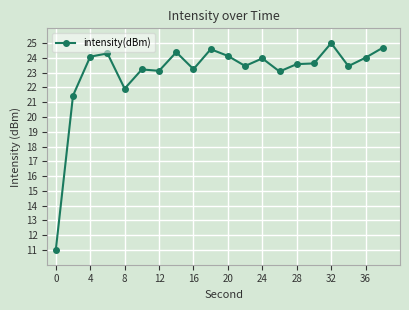

What is the value of the 20th point from the left?

24.7